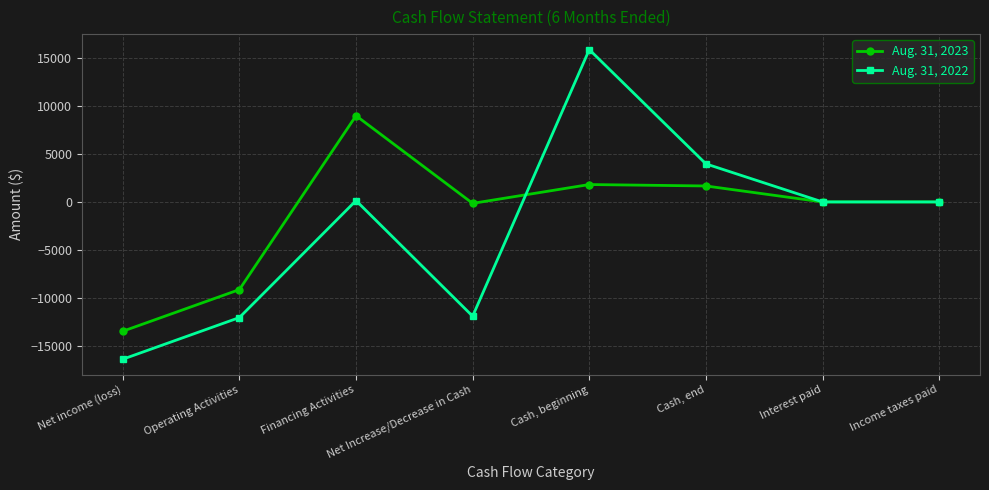

Which series changed the most between Net income (loss) and Cash, end?

Aug. 31, 2022